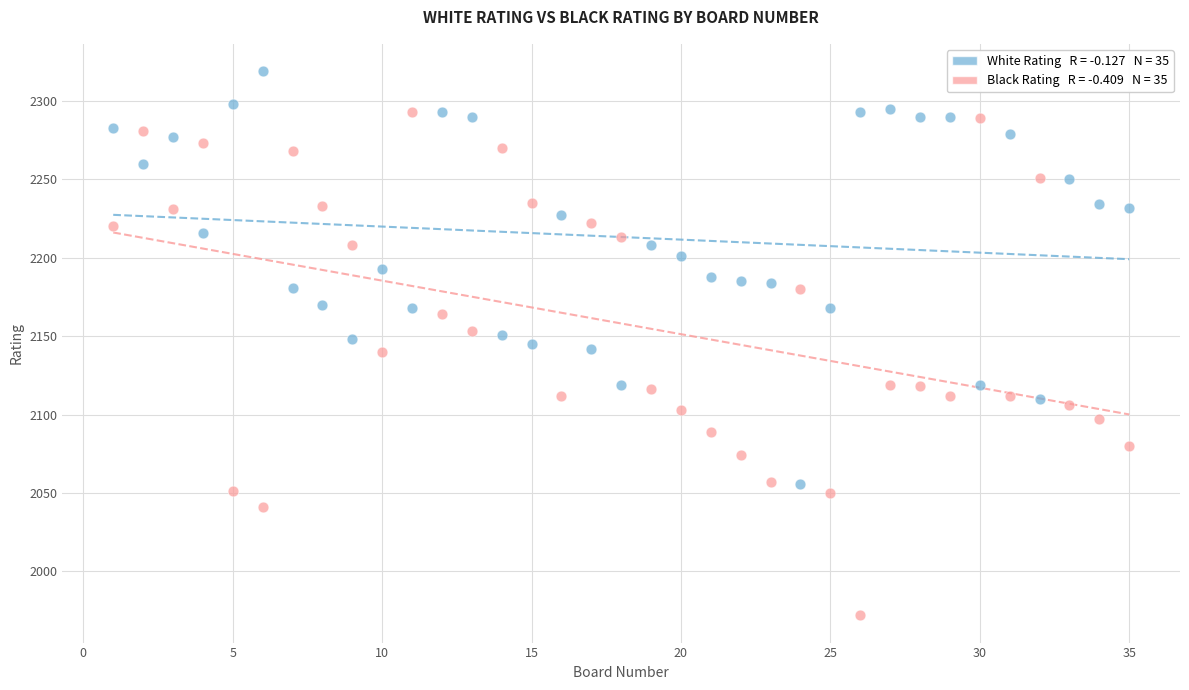

Across all data points, what is the range of Y values (max minus min)?

347